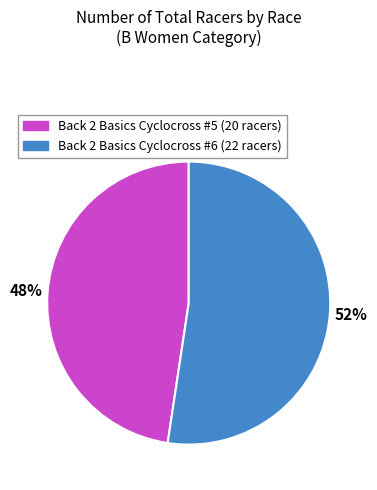

What is the ratio of the value at Back 2 Basics Cyclocross #6 to the value at Back 2 Basics Cyclocross #5?

1.1